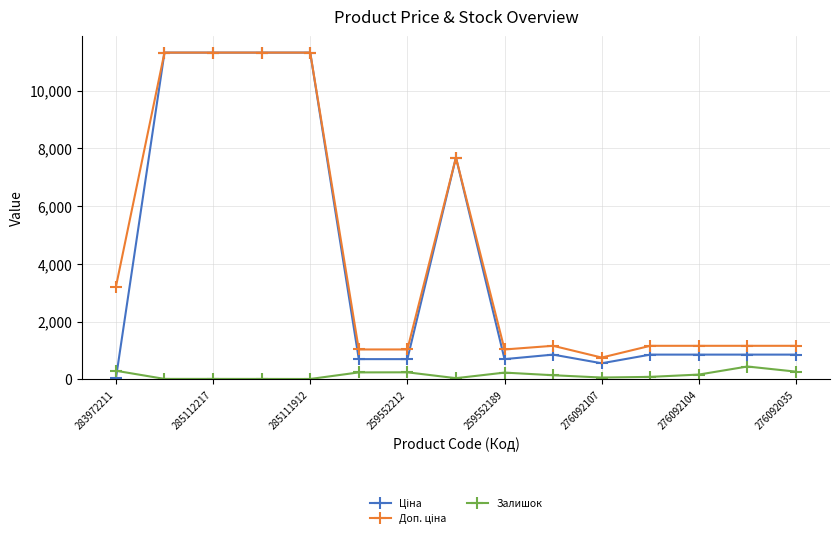

At how many categories does at least one series exceed 1602?

6